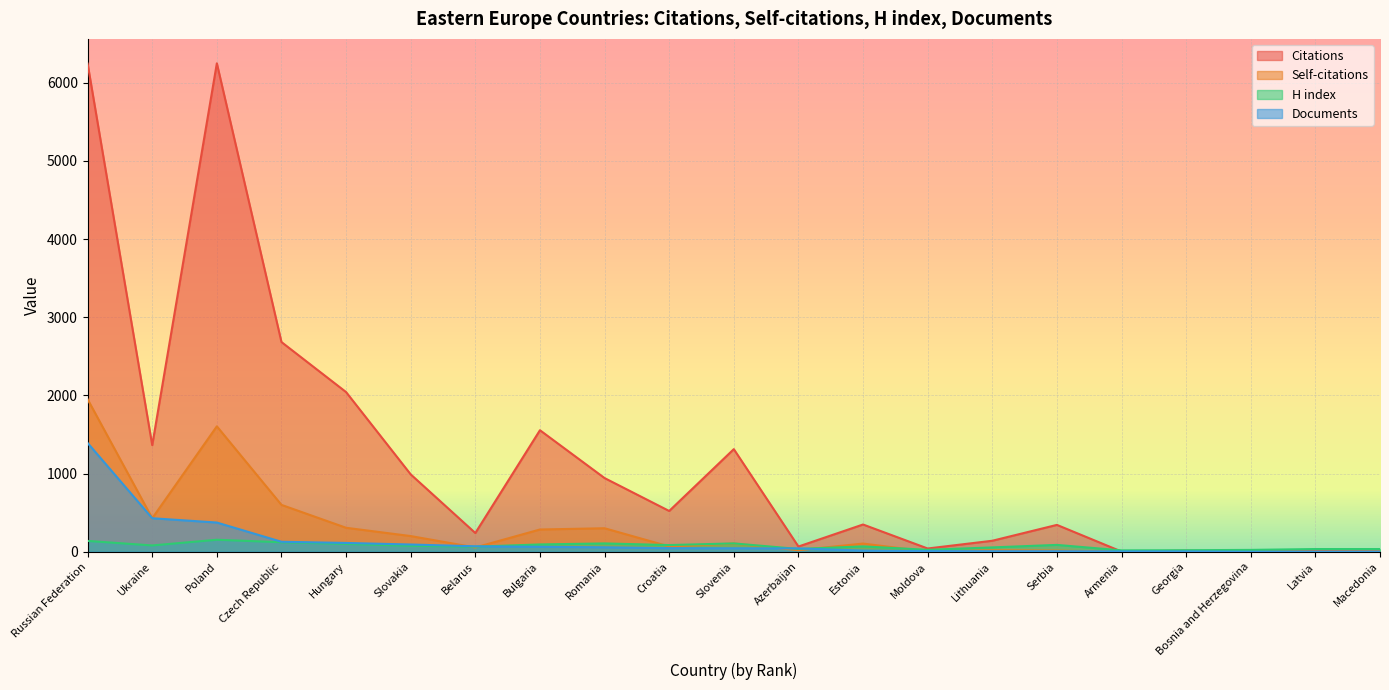

Where does the H index series first go above 77?

Russian Federation